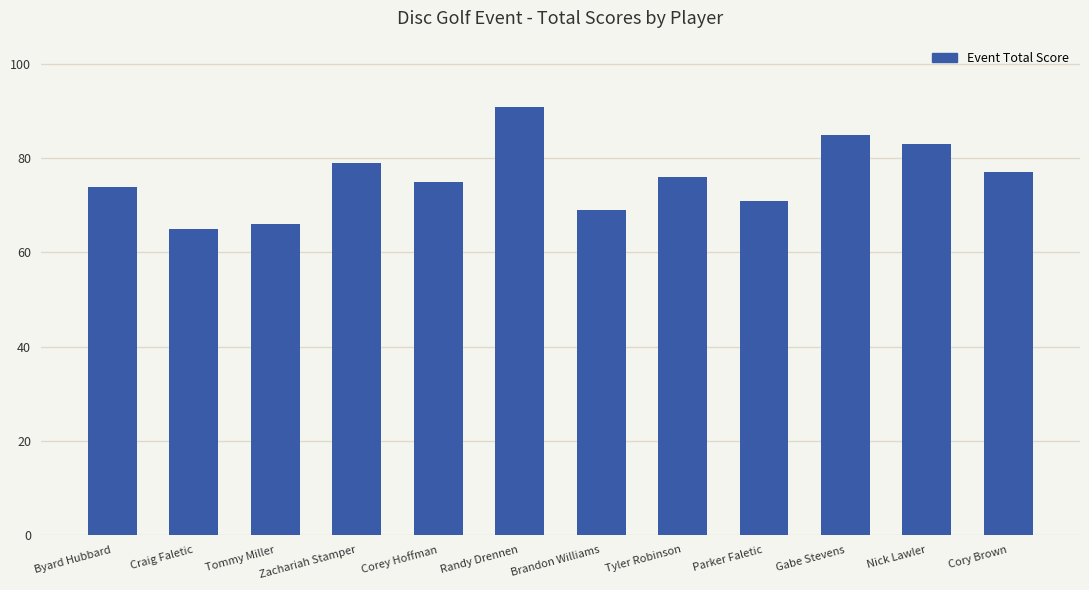

The value at Corey Hoffman is 116. True or false?

False